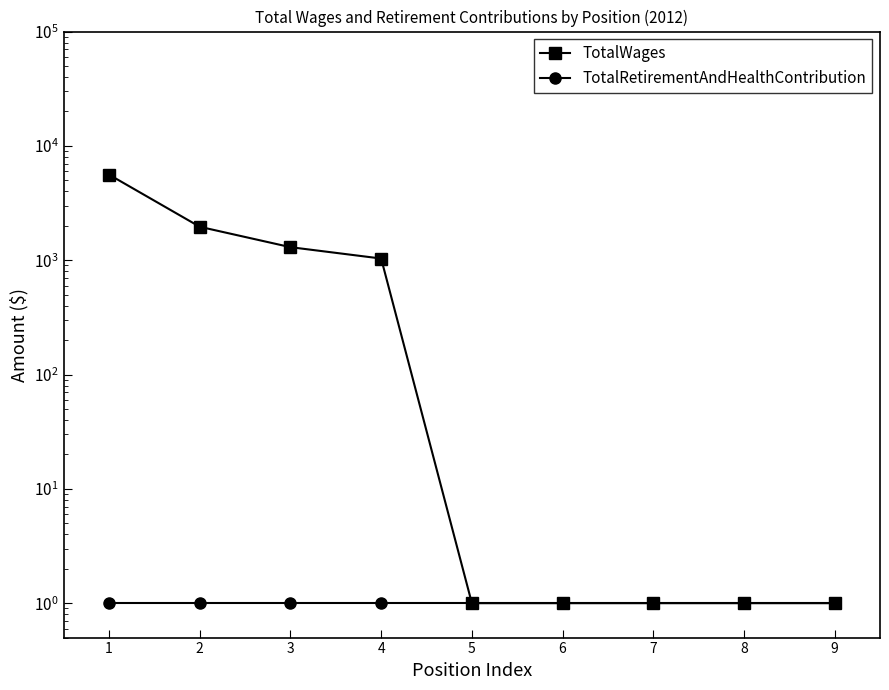

What is the minimum value shown in the chart?

1